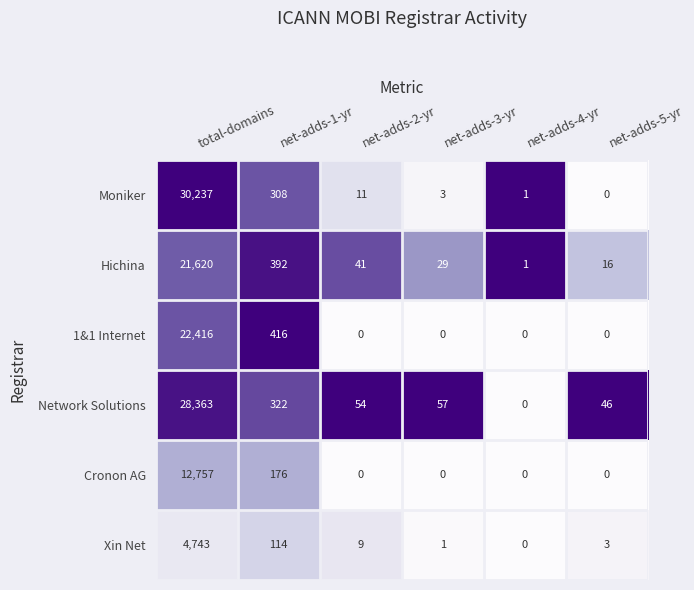

Which series has the widest spread of values?

Moniker